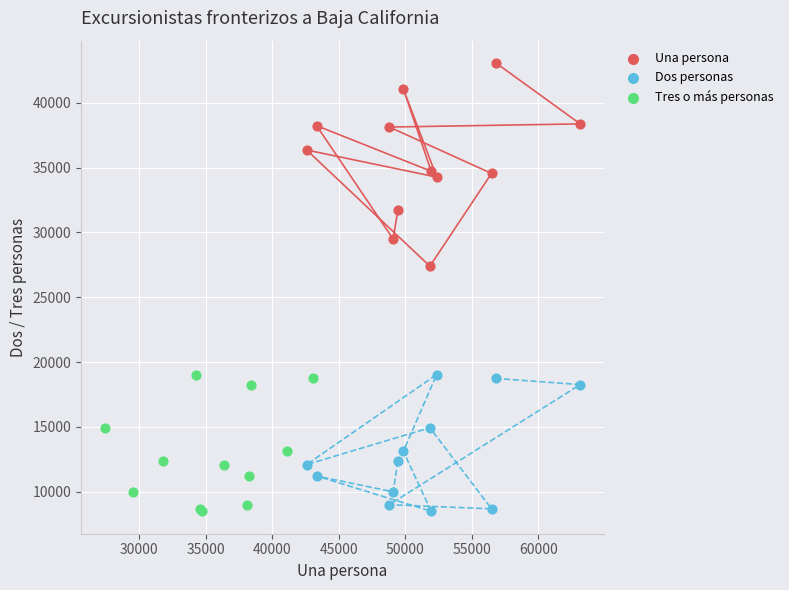

Which series contains the highest Y value?

Una persona